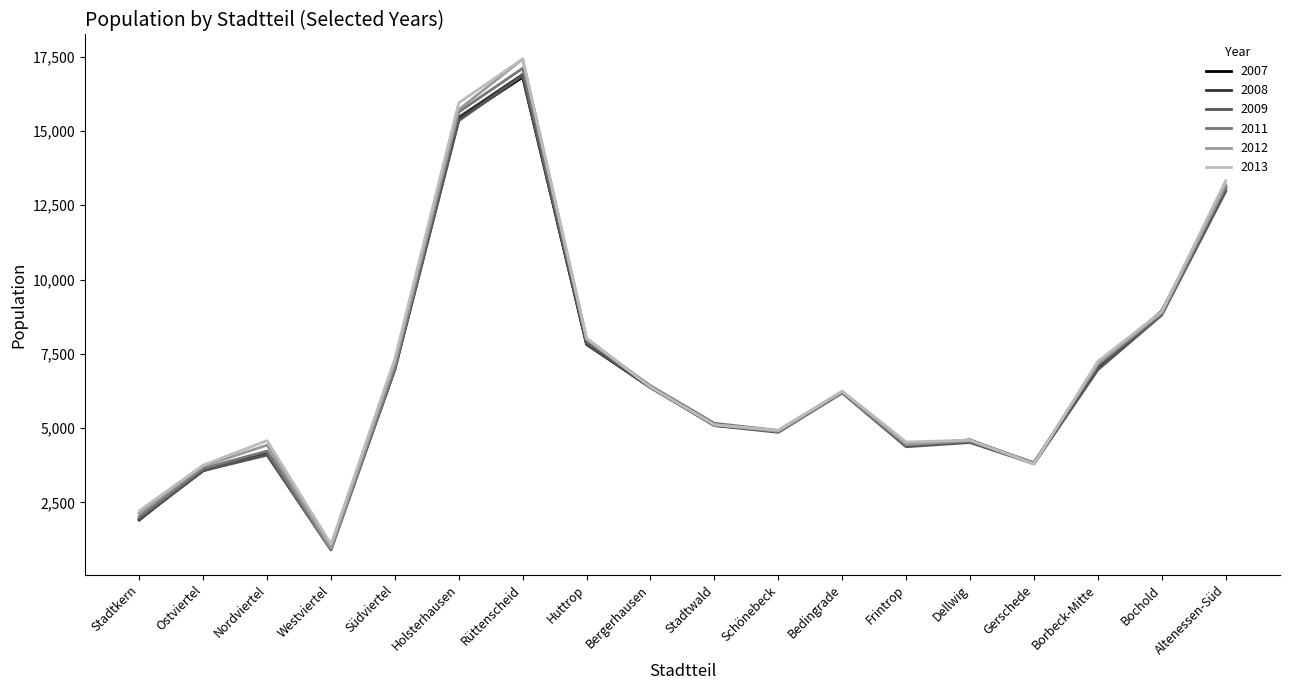

At which category is the sum across all series the highest?

Rüttenscheid